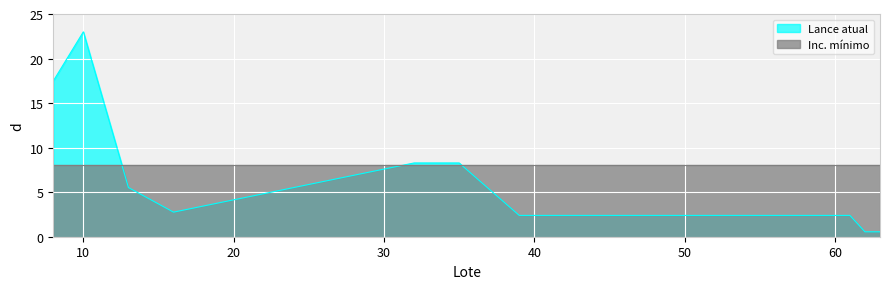

Reading right to left, what are all the values shown in this chart?

0.6	0.6	2.4	2.4	2.4	2.4	2.4	2.4	2.4	2.4	2.4	2.4	2.4	2.4	2.4	2.4	2.4	2.4	2.4	2.4	2.4	2.4	2.4	2.4	2.4	8.3	8.3	2.8	5.5	23.0	17.5